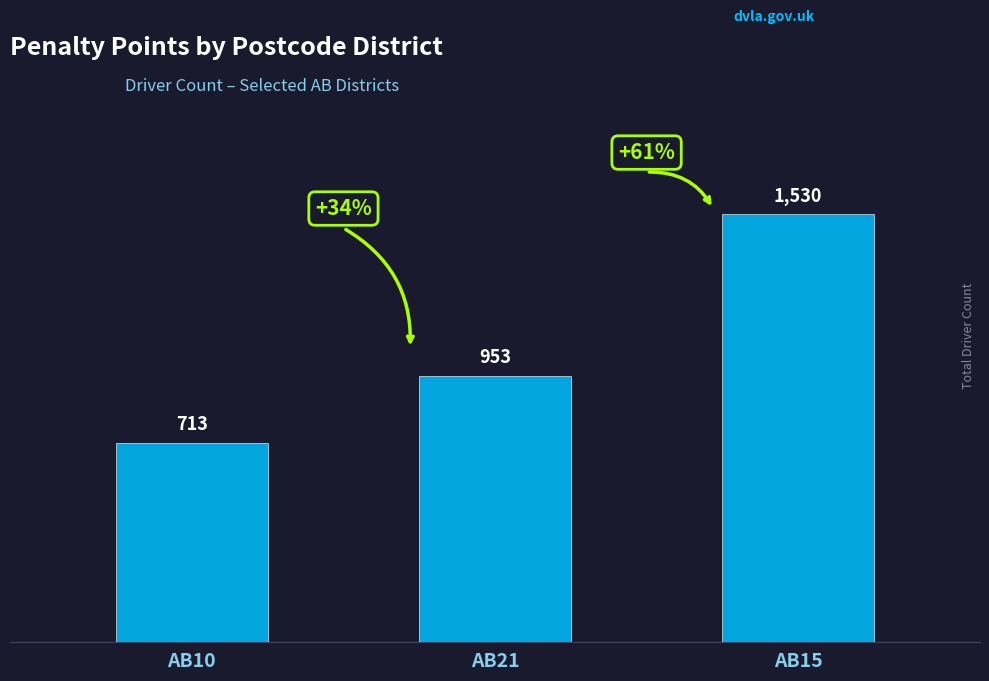

Reading left to right, list all the values displayed in this chart.

AB10=713	AB21=953	AB15=1530